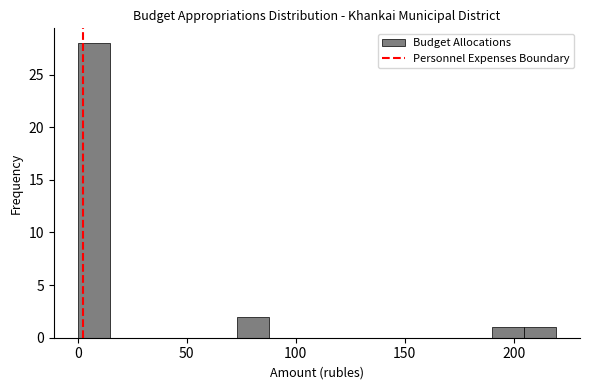

Read against the x-axis, roughly where is the centre of the tallest bar?

5